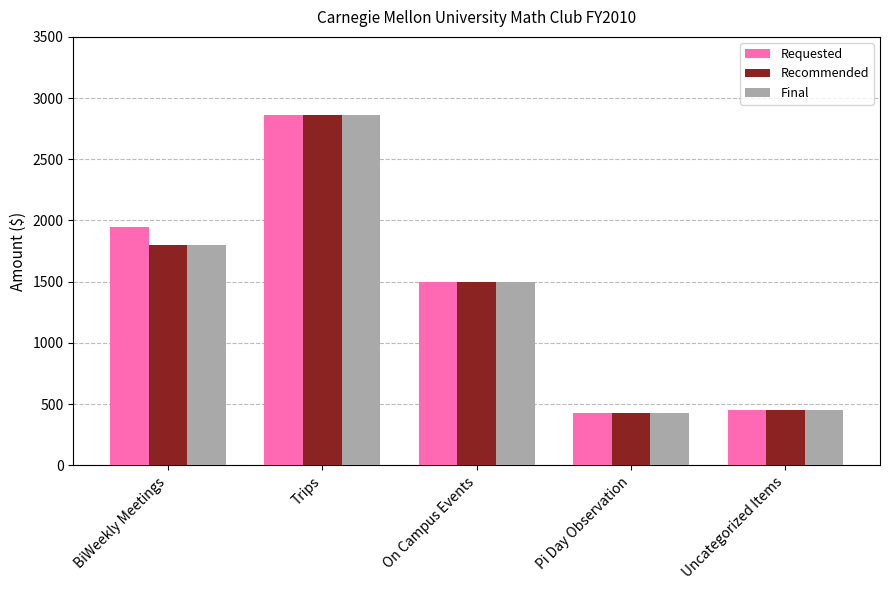

How many categories are shown in the chart?

5